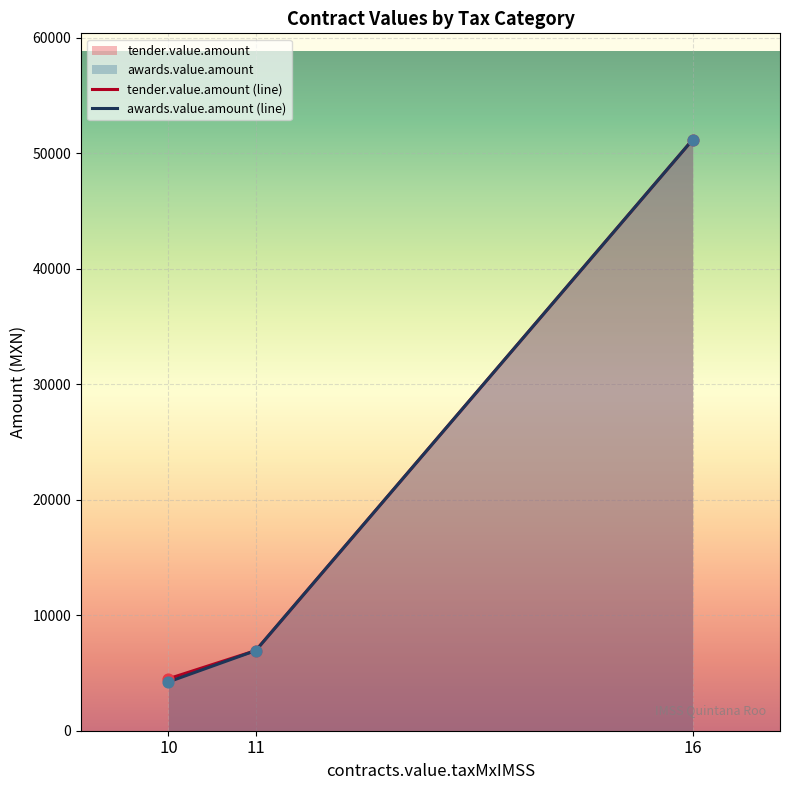

What is the total value across all series at 16?

102375.3